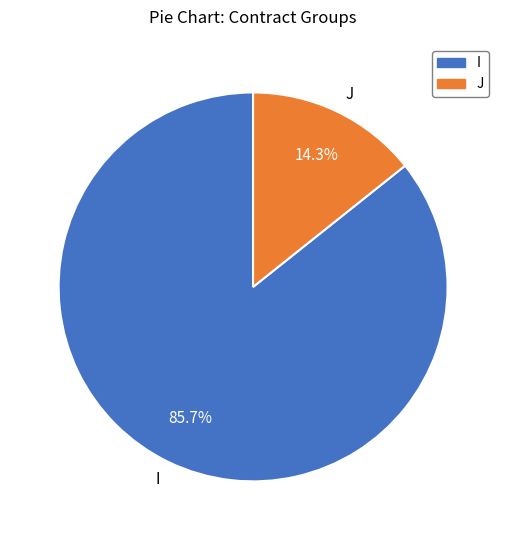

Between I and J, which is larger?

I